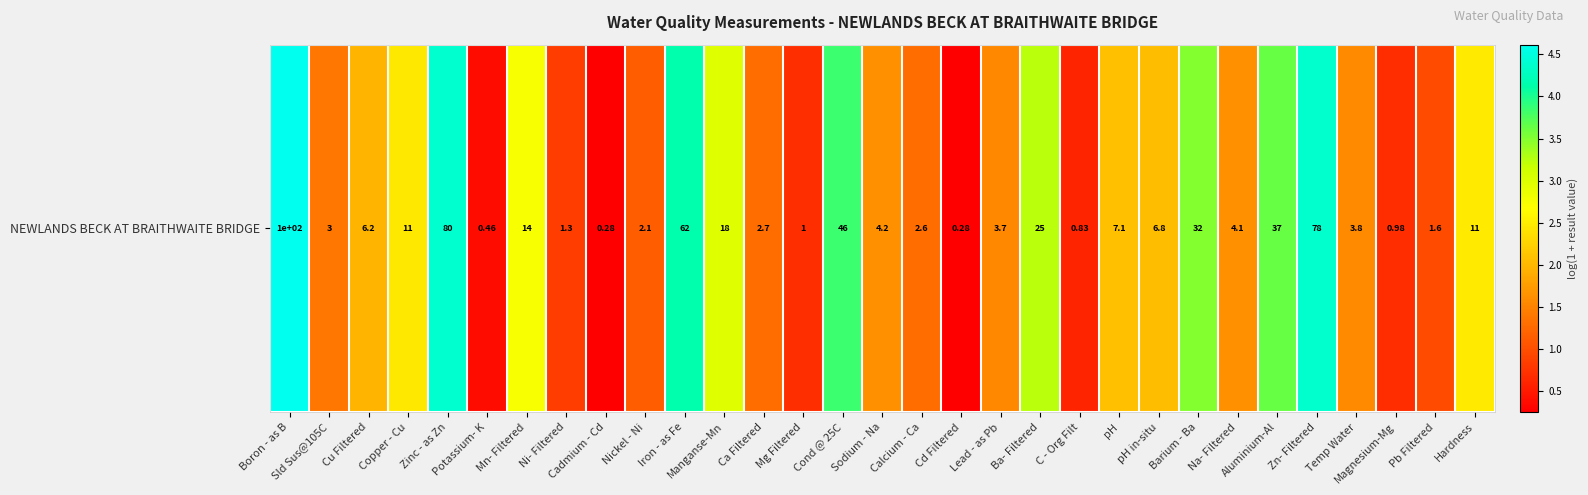

True or false: the data shows 2.1 at pH.

True